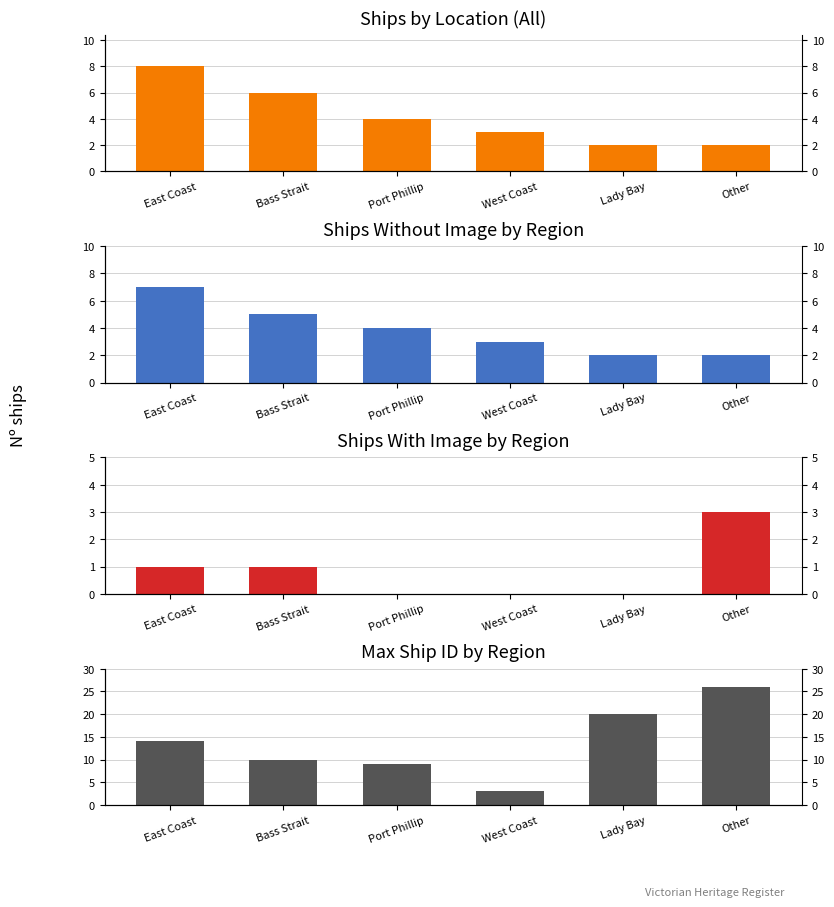

How many series are shown in this chart?

4